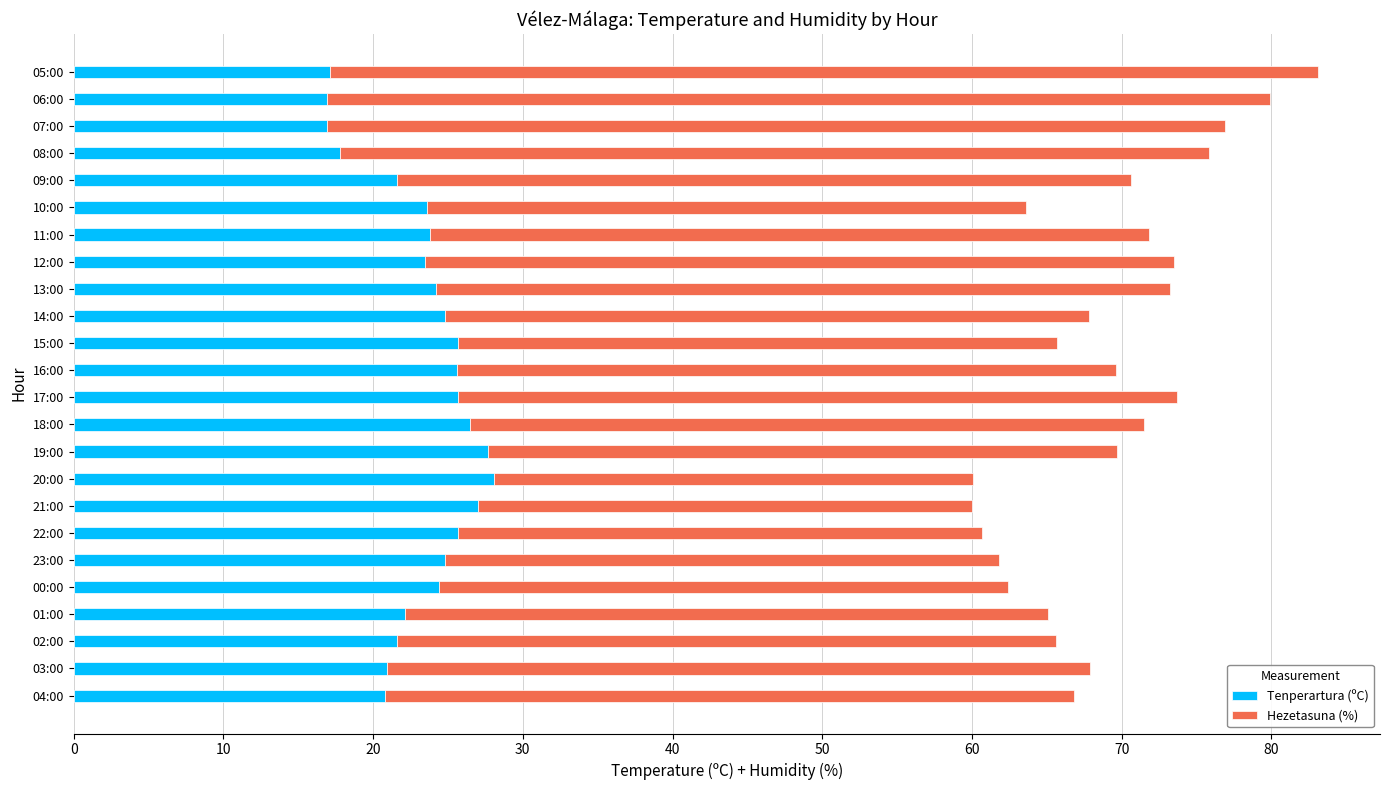

What is the difference between the Tenperartura (ºC) values at 03:00 and 11:00?

2.9